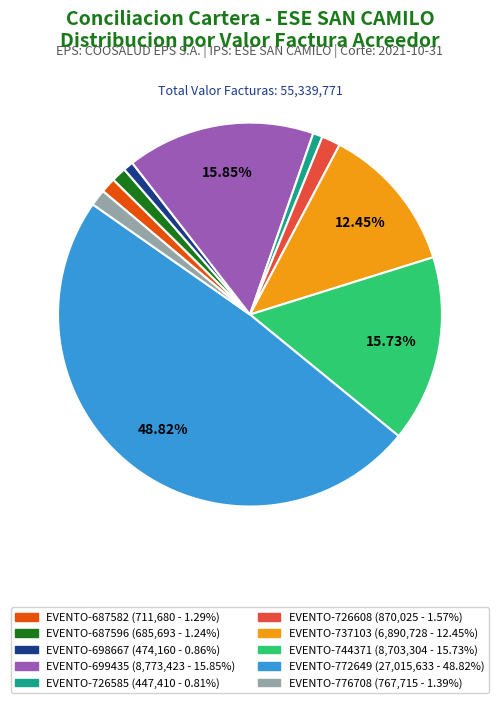

Is there any slice that represents more than half of the pie?

No